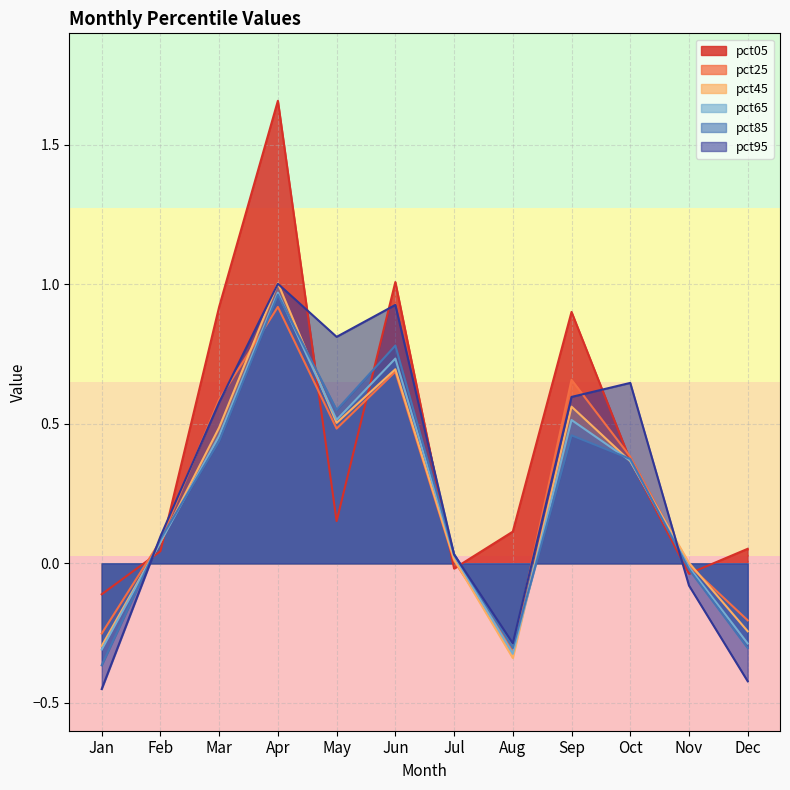

How many times do pct95 and pct05 cross each other?

8